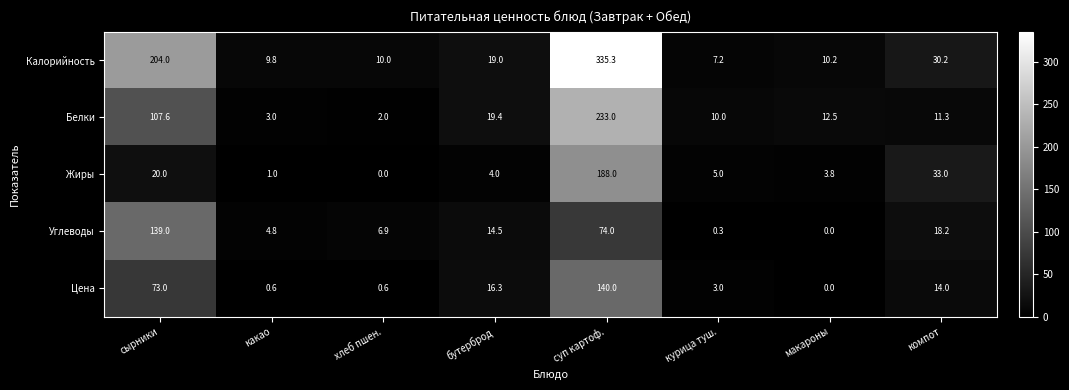

What is the sum of all Углеводы values?

257.7